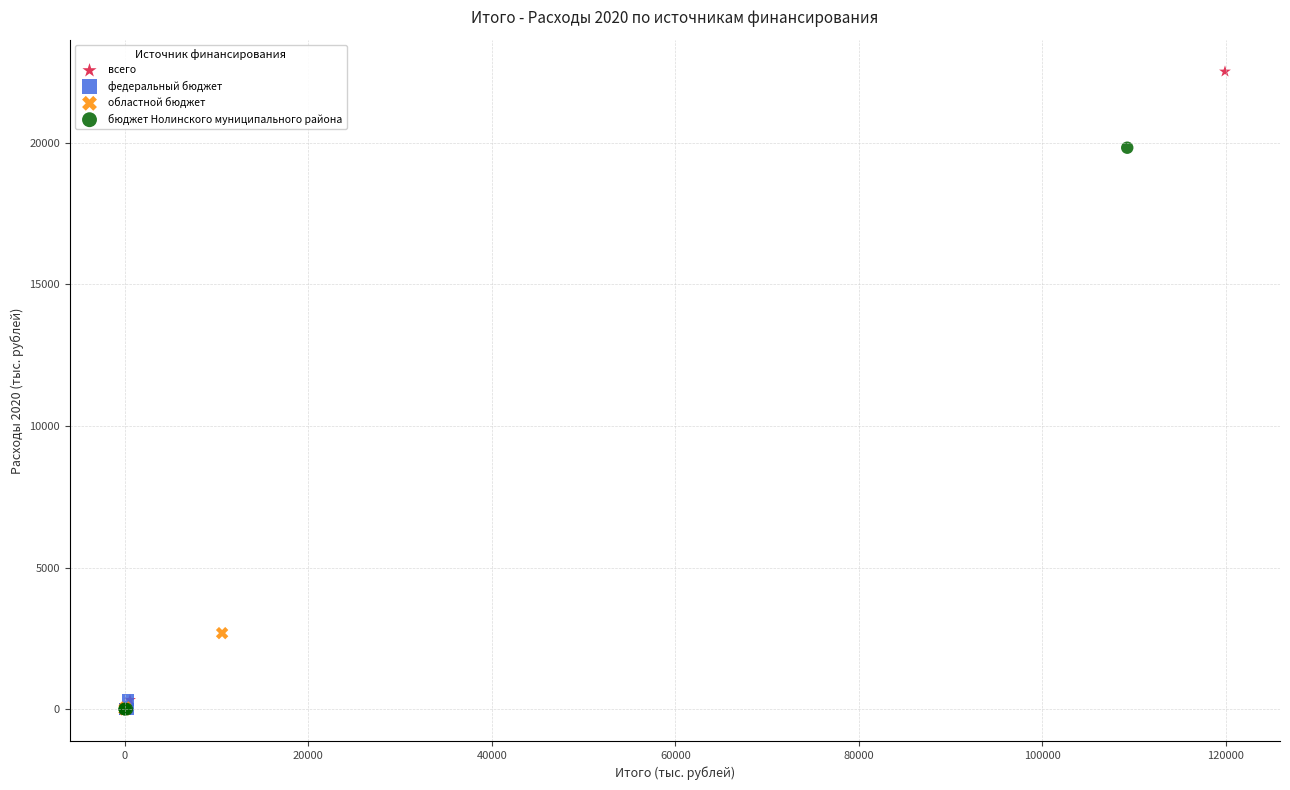

What are all the series names shown in the legend?

всего, федеральный бюджет, областной бюджет, бюджет Нолинского муниципального района